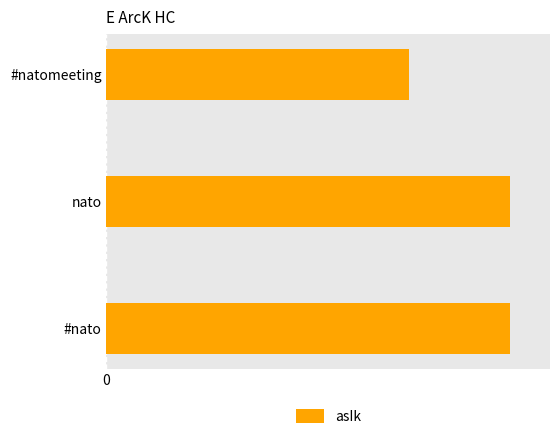

Are the bars horizontal?

Yes